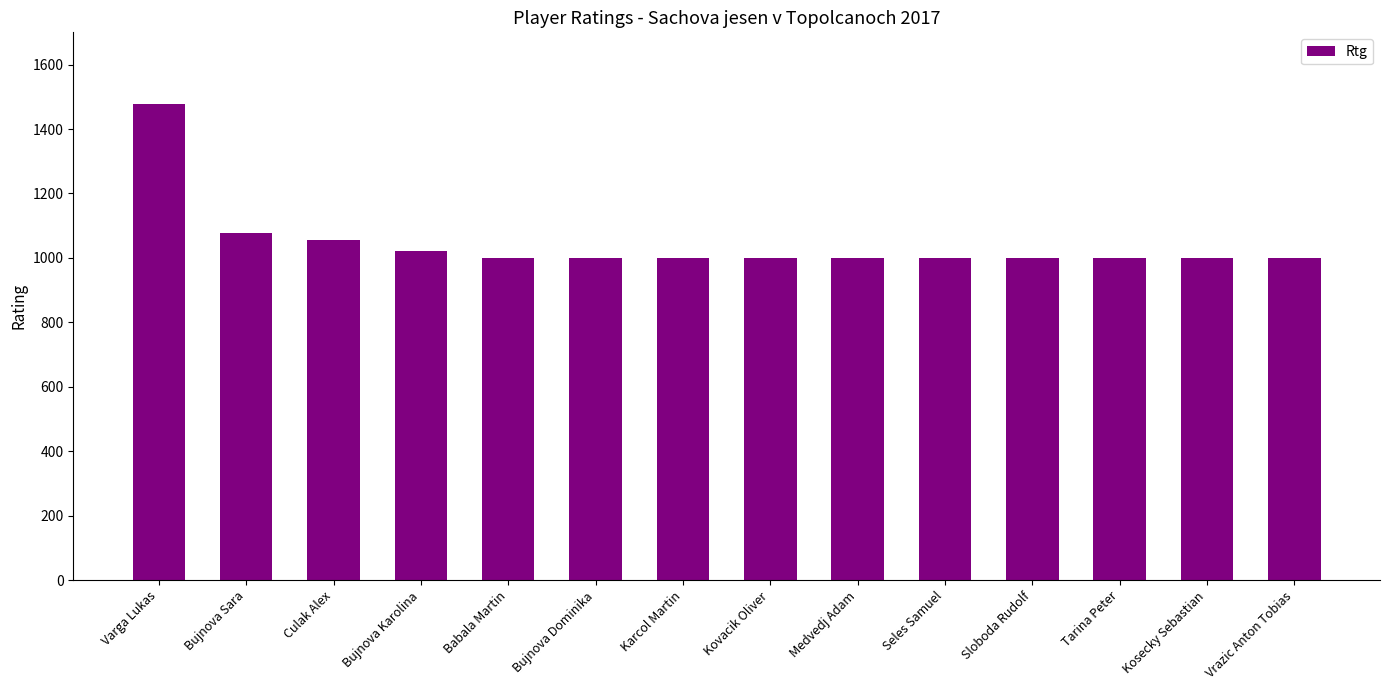

True or false: the data shows 612 at Culak Alex.

False